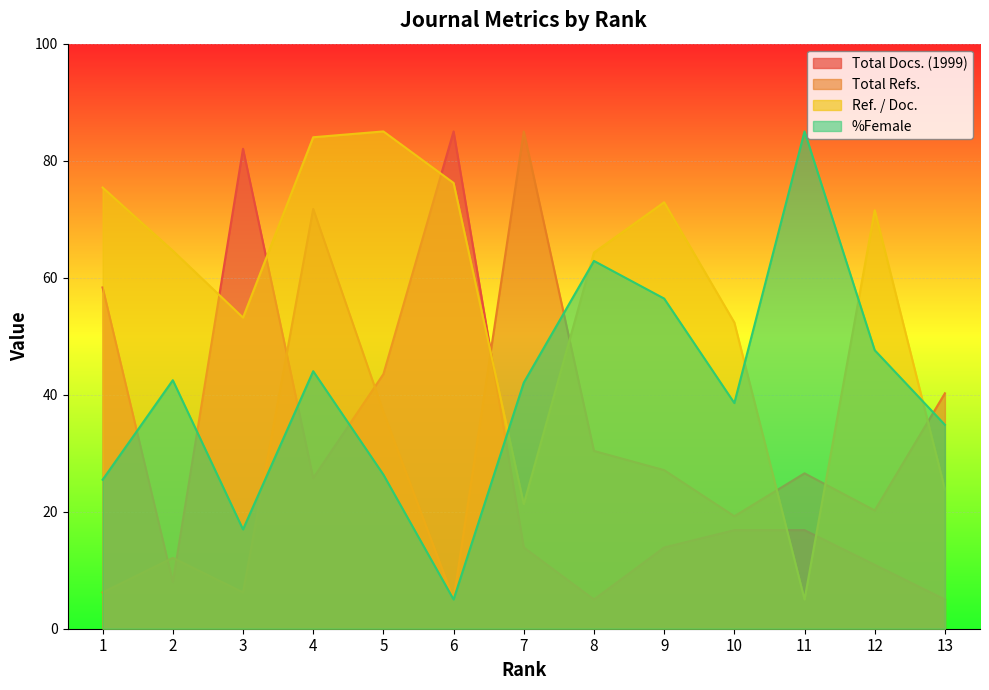

After their last crossing, which series has the higher values: Ref. / Doc. or %Female?

%Female